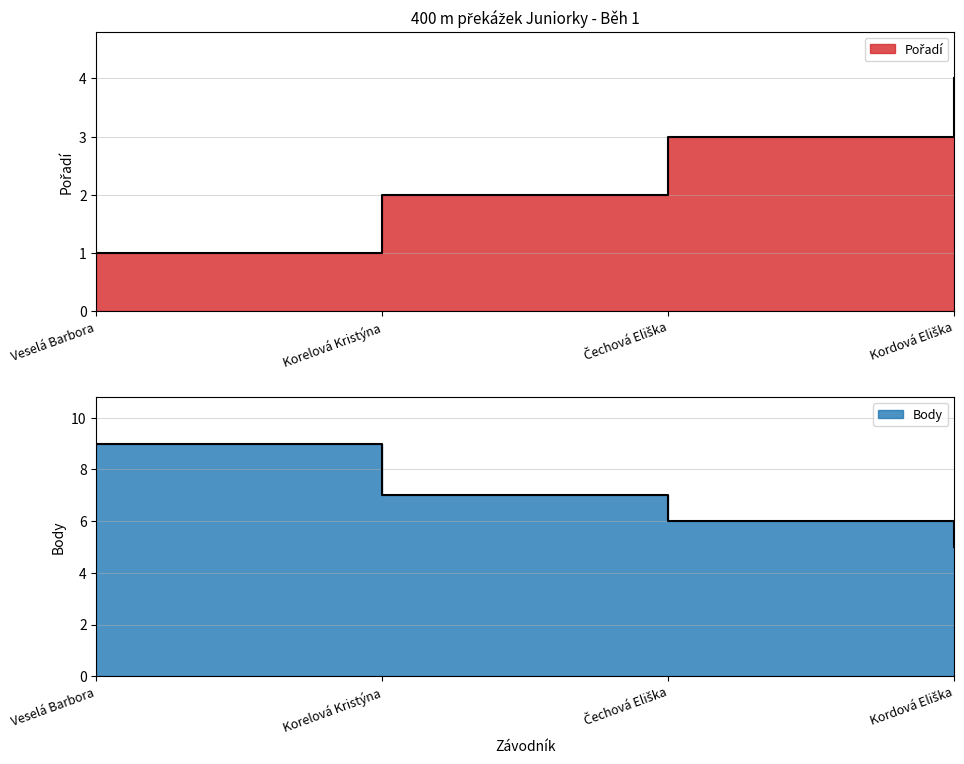

What is the label of the 4th point from the left?

Kordová Eliška